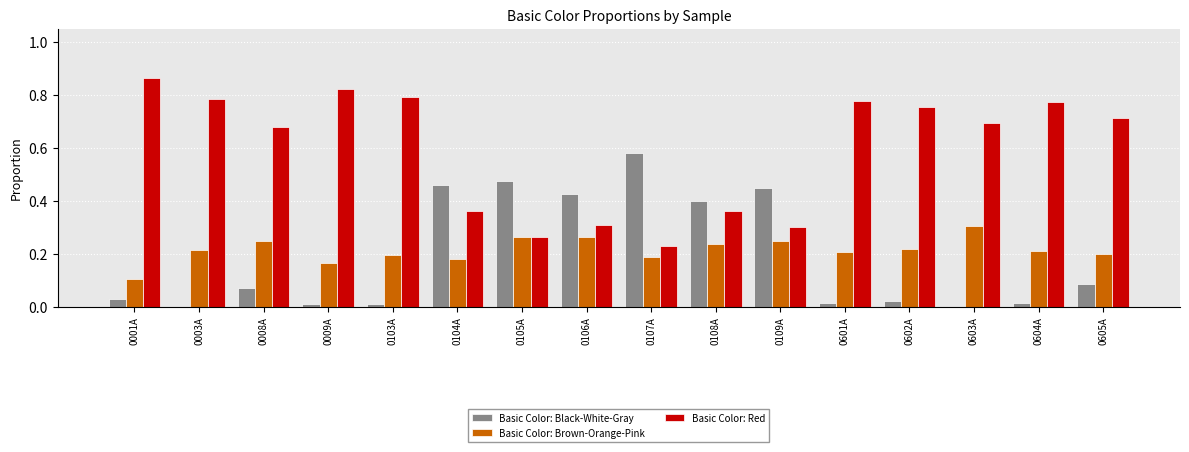

Is it true that Basic Color: Red equals 0.8 at 0103A?

True